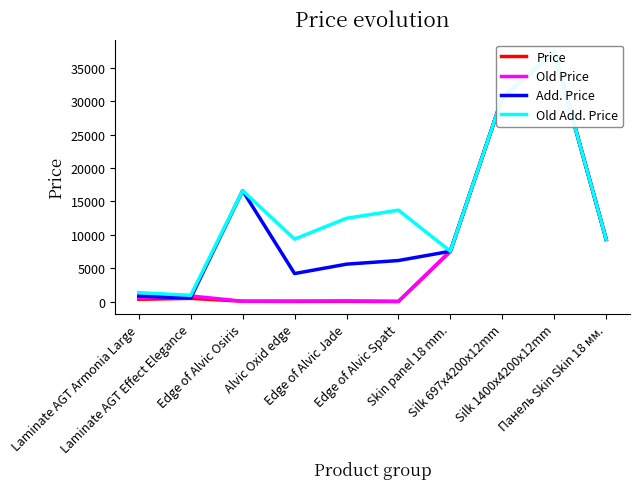

Is this an area chart (filled region under the line)?

No